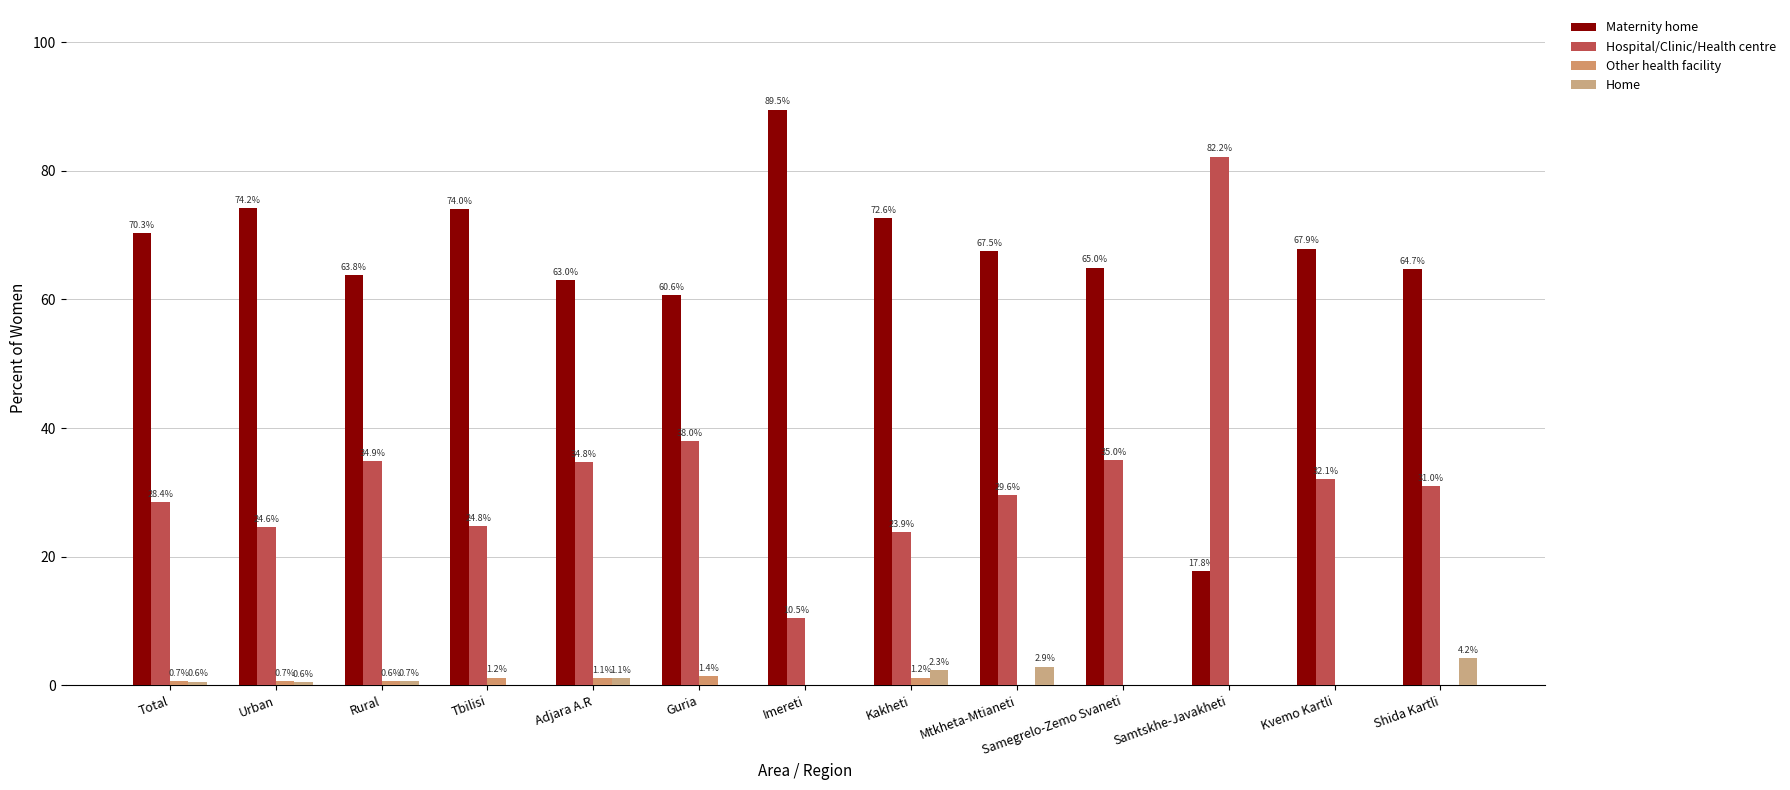

Reading left to right, what are all the values shown in this chart?

Maternity home: Total=70.3	Urban=74.2	Rural=63.8	Tbilisi=74.0	Adjara A.R=63.0	Guria=60.6	Imereti=89.5	Kakheti=72.6	Mtkheta-Mtianeti=67.5	Samegrelo-Zemo Svaneti=65.0	Samtskhe-Javakheti=17.8	Kvemo Kartli=67.9	Shida Kartli=64.7
Hospital/Clinic/Health centre: Total=28.4	Urban=24.6	Rural=34.9	Tbilisi=24.8	Adjara A.R=34.8	Guria=38.0	Imereti=10.5	Kakheti=23.9	Mtkheta-Mtianeti=29.6	Samegrelo-Zemo Svaneti=35.0	Samtskhe-Javakheti=82.2	Kvemo Kartli=32.1	Shida Kartli=31.0
Other health facility: Total=0.7	Urban=0.7	Rural=0.6	Tbilisi=1.2	Adjara A.R=1.1	Guria=1.4	Imereti=0.0	Kakheti=1.2	Mtkheta-Mtianeti=0.0	Samegrelo-Zemo Svaneti=0.0	Samtskhe-Javakheti=0.0	Kvemo Kartli=0.0	Shida Kartli=0.0
Home: Total=0.6	Urban=0.6	Rural=0.7	Tbilisi=0.0	Adjara A.R=1.1	Guria=0.0	Imereti=0.0	Kakheti=2.3	Mtkheta-Mtianeti=2.9	Samegrelo-Zemo Svaneti=0.0	Samtskhe-Javakheti=0.0	Kvemo Kartli=0.0	Shida Kartli=4.2